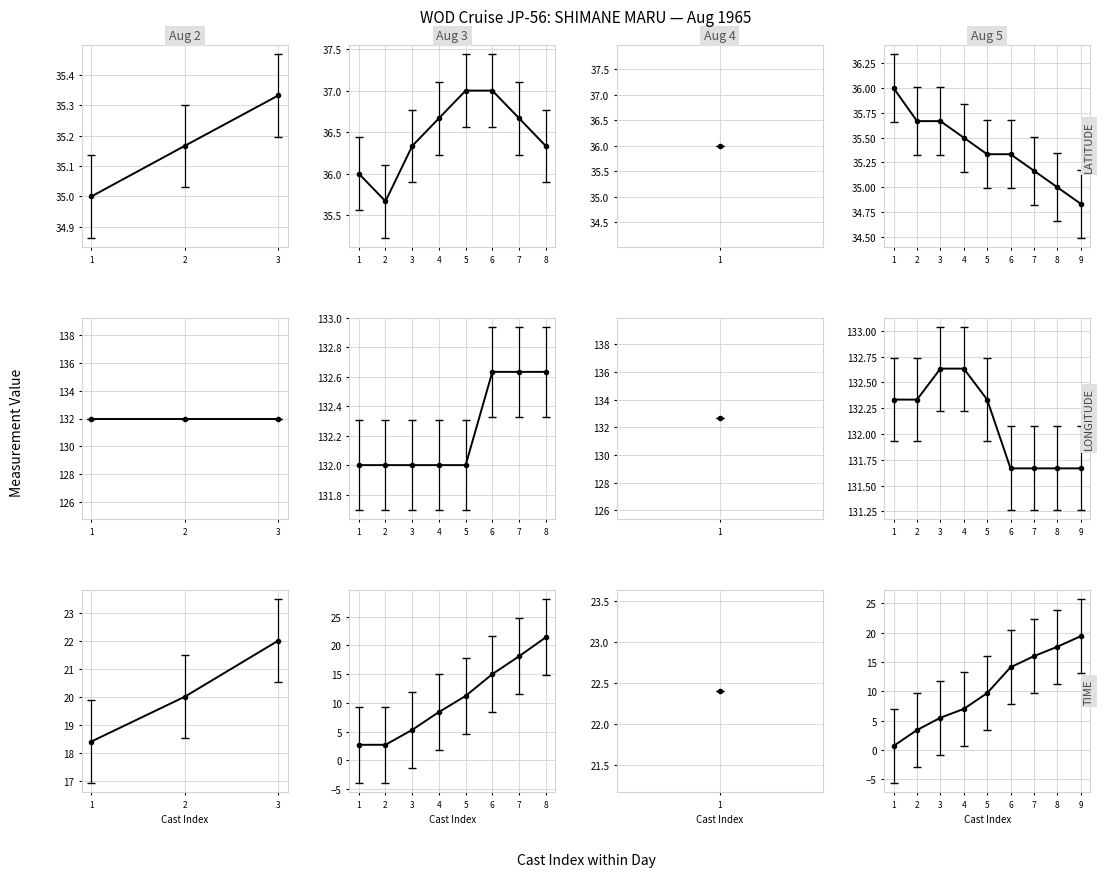

Reading left to right, list all the values displayed in this chart.

LATITUDE: 6650012=35.0	6650046=35.2	6650070=35.3	6650101=36.0	6650104=35.7	6650117=36.3	6650133=36.7	6650154=37.0	6650176=37.0	6650200=36.7	6650248=36.3	6650449=36.0	6650469=36.0	6650476=35.7	6650482=35.7	6650487=35.5	6650492=35.3	6650511=35.3	6650521=35.2	6650529=35.0	6650540=34.8
LONGITUDE: 6650012=132.0	6650046=132.0	6650070=132.0	6650101=132.0	6650104=132.0	6650117=132.0	6650133=132.0	6650154=132.0	6650176=132.6	6650200=132.6	6650248=132.6	6650449=132.6	6650469=132.3	6650476=132.3	6650482=132.6	6650487=132.6	6650492=132.3	6650511=131.7	6650521=131.7	6650529=131.7	6650540=131.7
TIME: 6650012=18.4	6650046=20.0	6650070=22.0	6650101=2.7	6650104=2.7	6650117=5.3	6650133=8.4	6650154=11.2	6650176=15.0	6650200=18.1	6650248=21.4	6650449=22.4	6650469=0.7	6650476=3.4	6650482=5.5	6650487=7.0	6650492=9.7	6650511=14.1	6650521=16.0	6650529=17.6	6650540=19.4